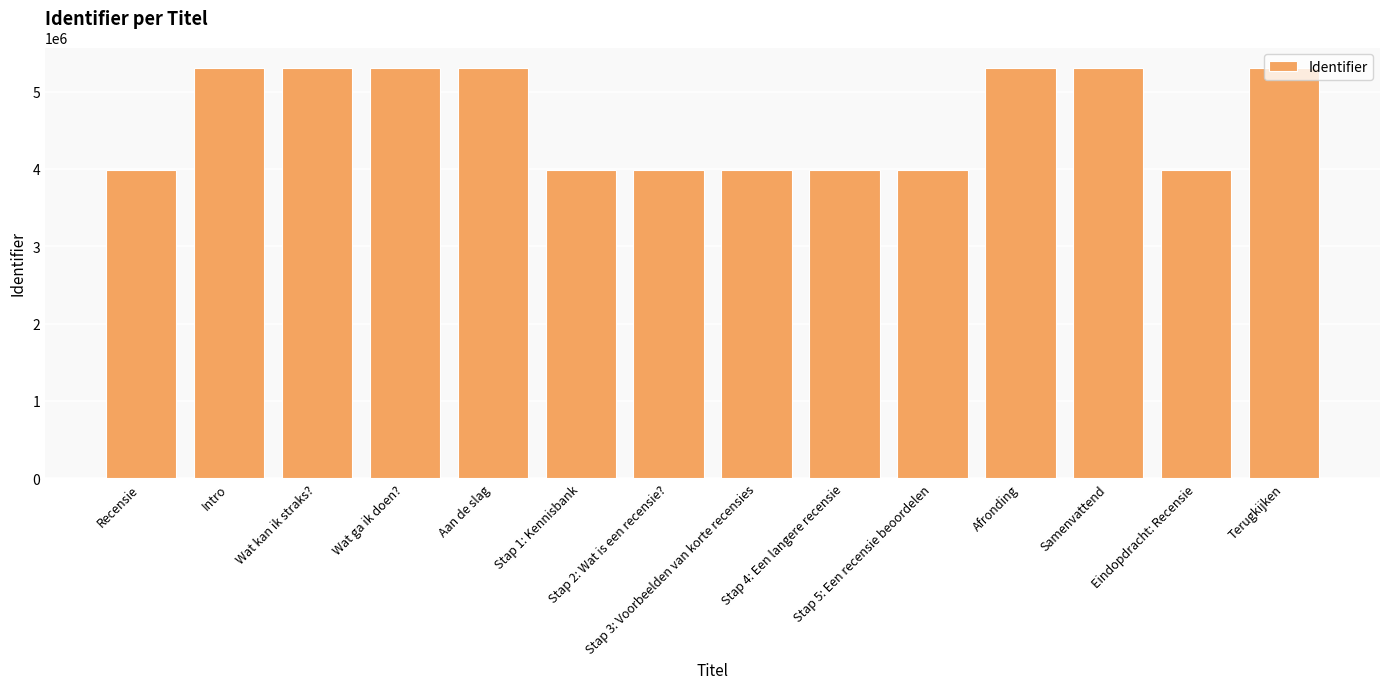

What is the sum of all values?

65054233